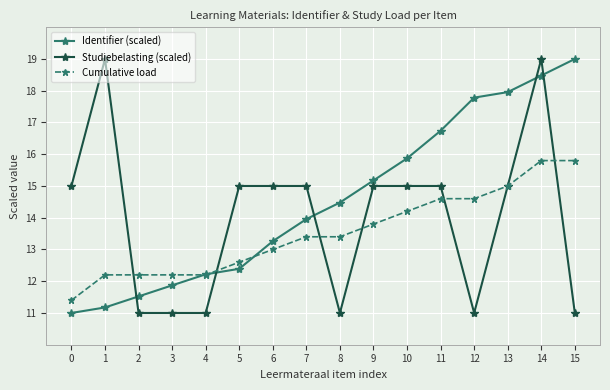

Reading left to right, list all the values displayed in this chart.

Identifier (scaled): 0=11.0	1=11.2	2=11.5	3=11.9	4=12.2	5=12.4	6=13.3	7=14.0	8=14.5	9=15.2	10=15.9	11=16.7	12=17.8	13=18.0	14=18.5	15=19.0
Studiebelasting (scaled): 0=15.0	1=19.0	2=11.0	3=11.0	4=11.0	5=15.0	6=15.0	7=15.0	8=11.0	9=15.0	10=15.0	11=15.0	12=11.0	13=15.0	14=19.0	15=11.0
Cumulative load: 0=11.4	1=12.2	2=12.2	3=12.2	4=12.2	5=12.6	6=13.0	7=13.4	8=13.4	9=13.8	10=14.2	11=14.6	12=14.6	13=15.0	14=15.8	15=15.8